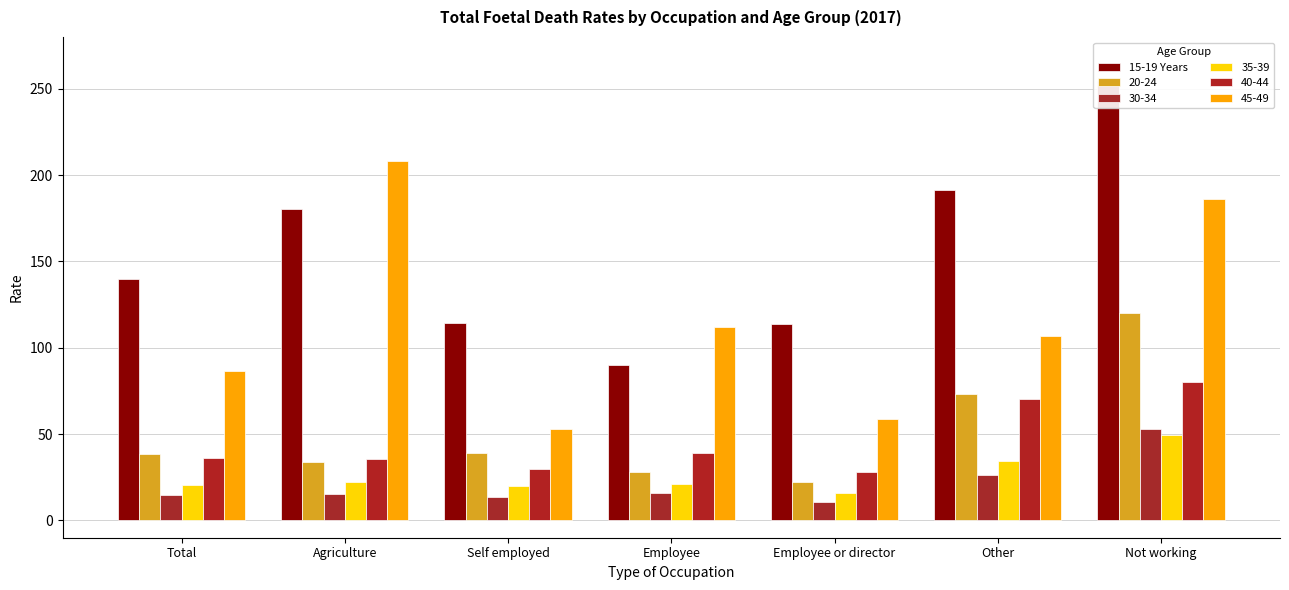

Where is the data nearest to the value 172?

Agriculture